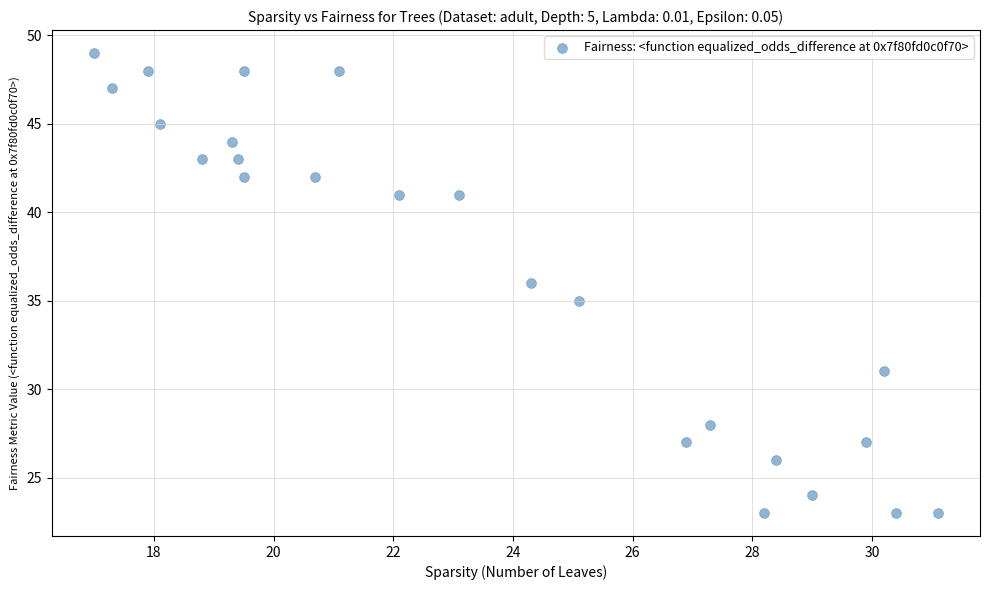

What is the range of Y values (max minus min)?

26